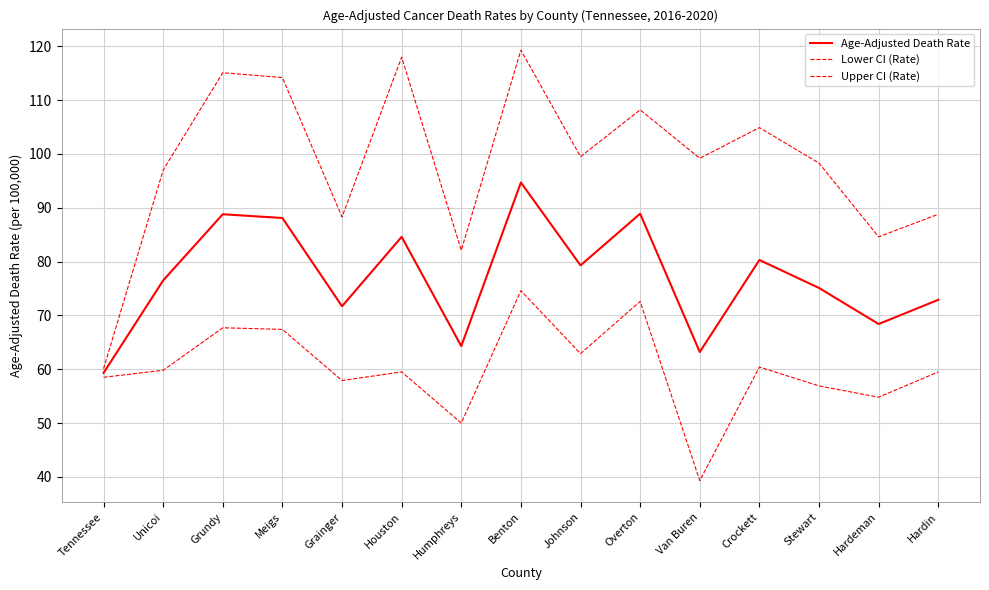

Reading left to right, transcribe all the data shown in this chart.

Age-Adjusted Death Rate: 59.3	76.5	88.8	88.1	71.7	84.6	64.3	94.7	79.3	88.9	63.2	80.3	75.1	68.4	72.9
Lower CI (Rate): 58.5	59.8	67.7	67.4	57.9	59.5	50.0	74.6	62.9	72.6	39.3	60.4	56.9	54.8	59.5
Upper CI (Rate): 60.1	97.0	115.1	114.2	88.3	118.0	82.1	119.3	99.5	108.2	99.2	104.9	98.3	84.6	88.8